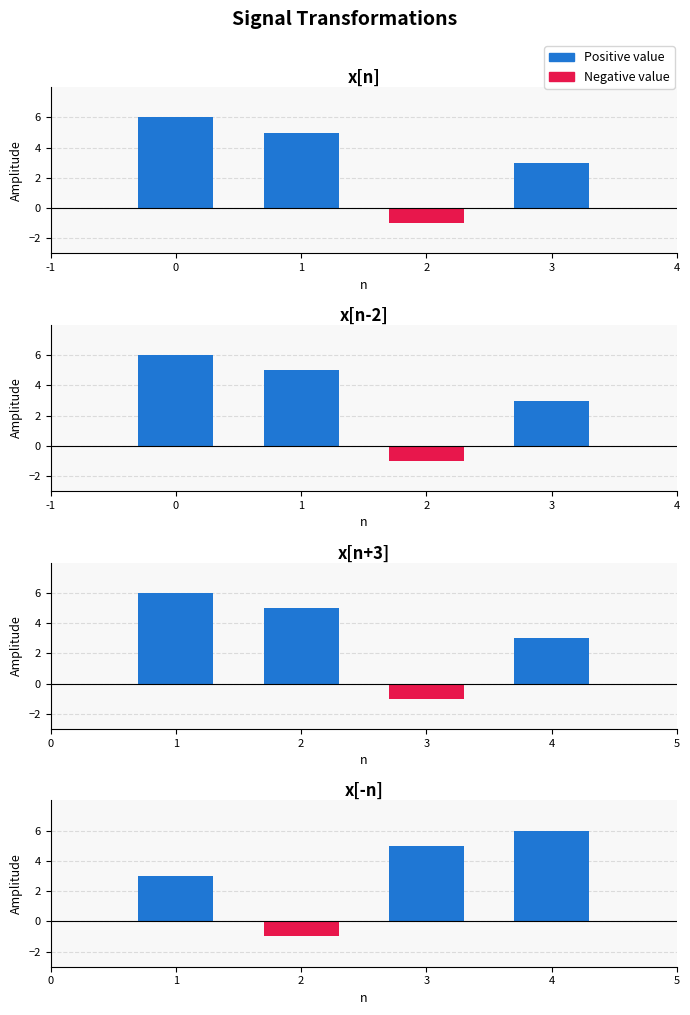

Which series has the widest spread of values?

x[n]